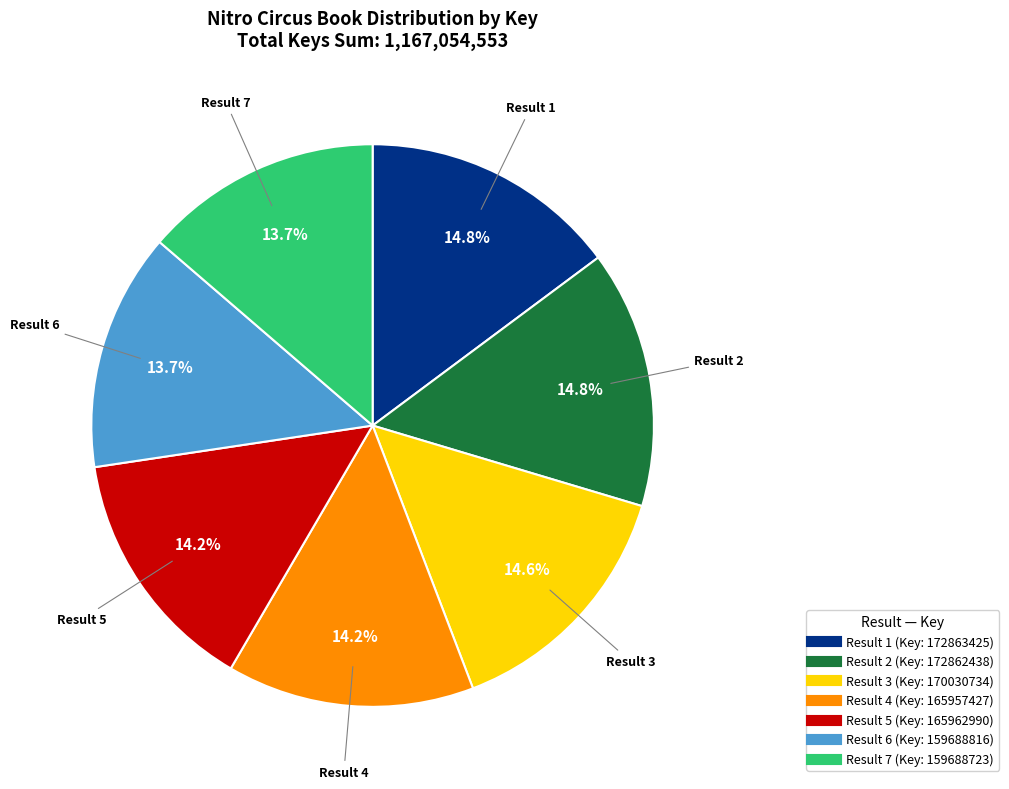

How many slices are in this pie chart?

7